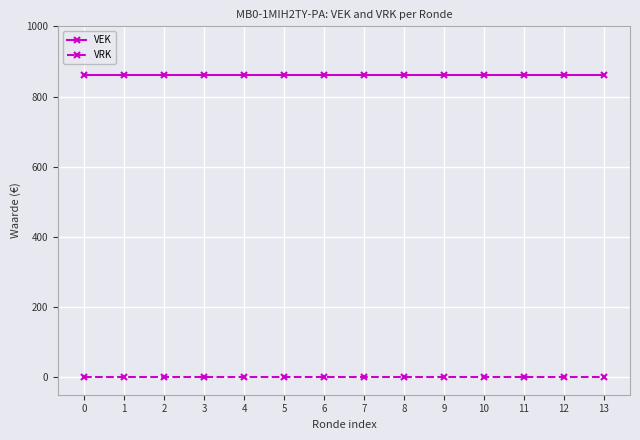

True or false: VRK and VEK cross at least once.

False